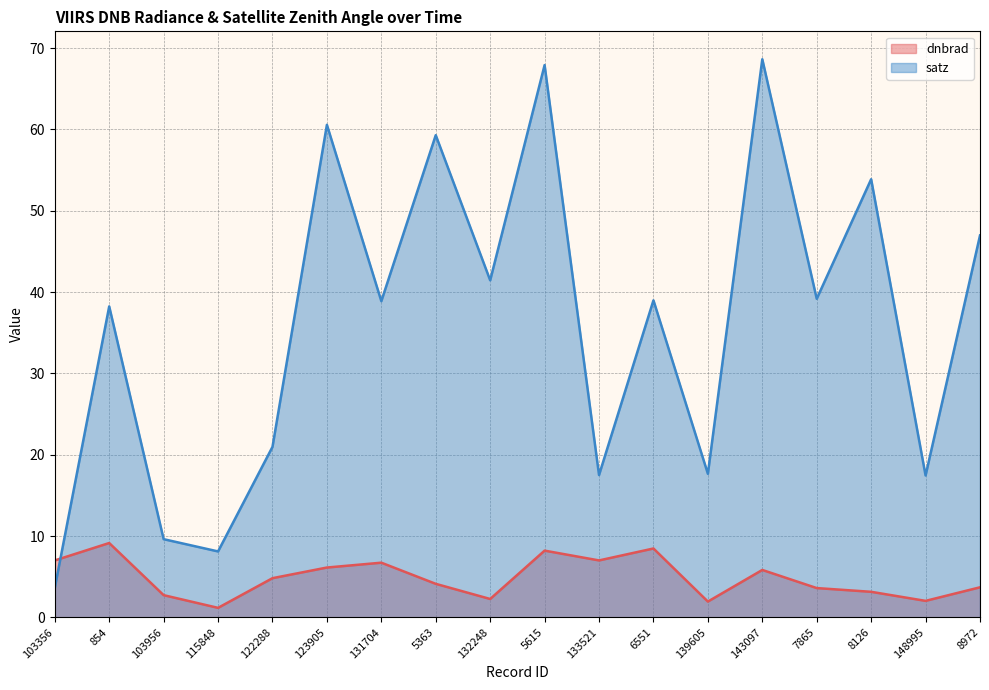

The satz series shows 21.0 at 122288. True or false?

True